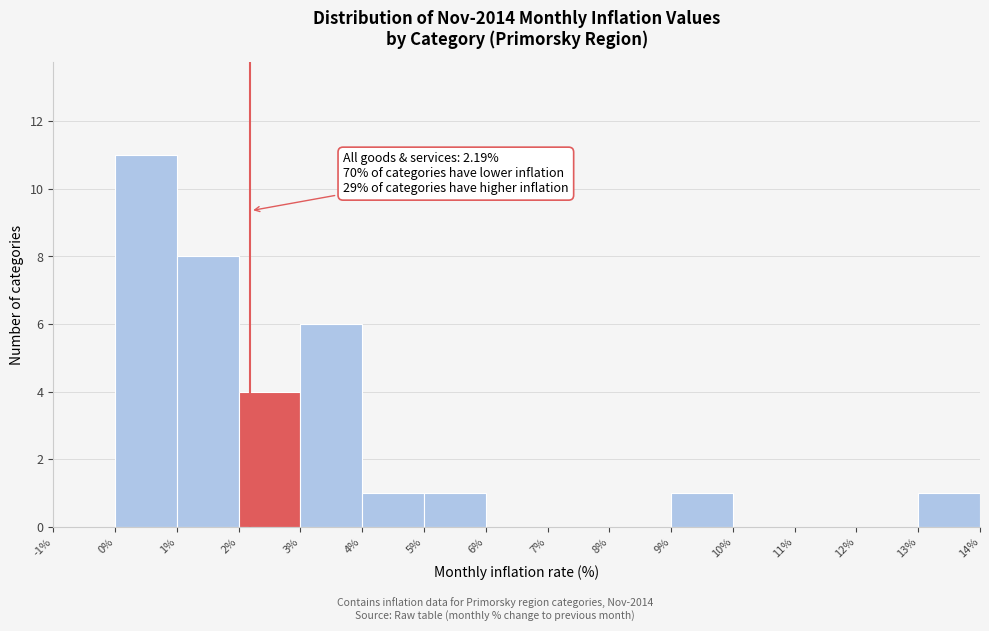

Which range on the x-axis has the tallest bar?

0% to 1%